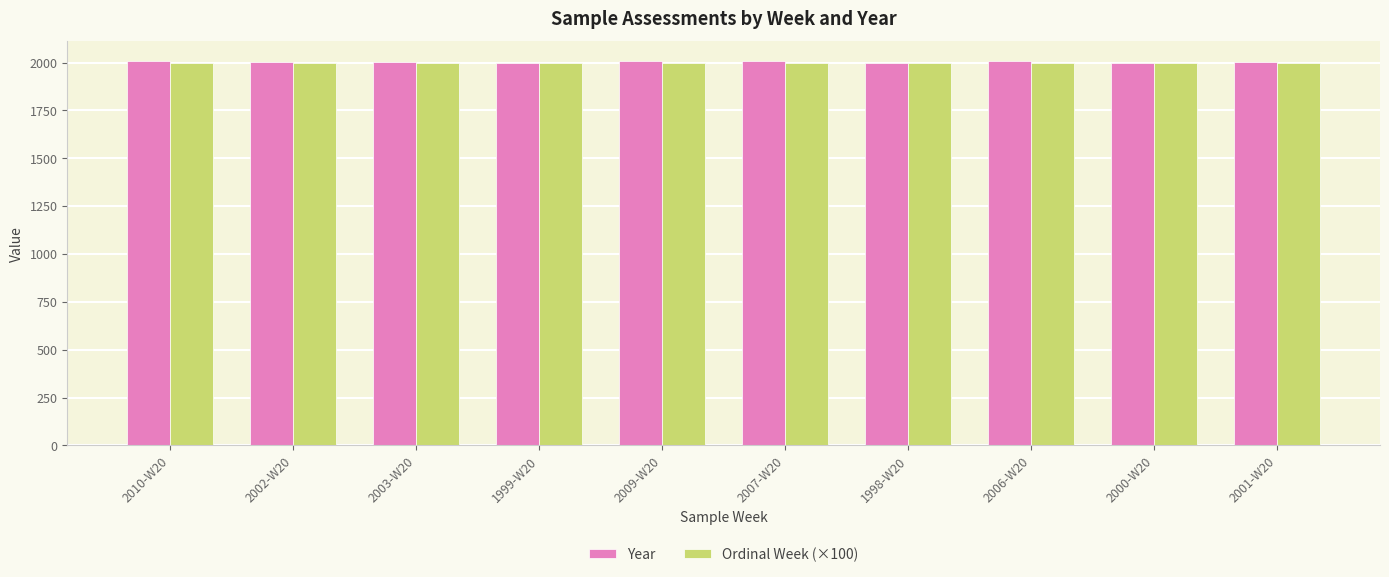

What is the highest value of the Year series?

2010